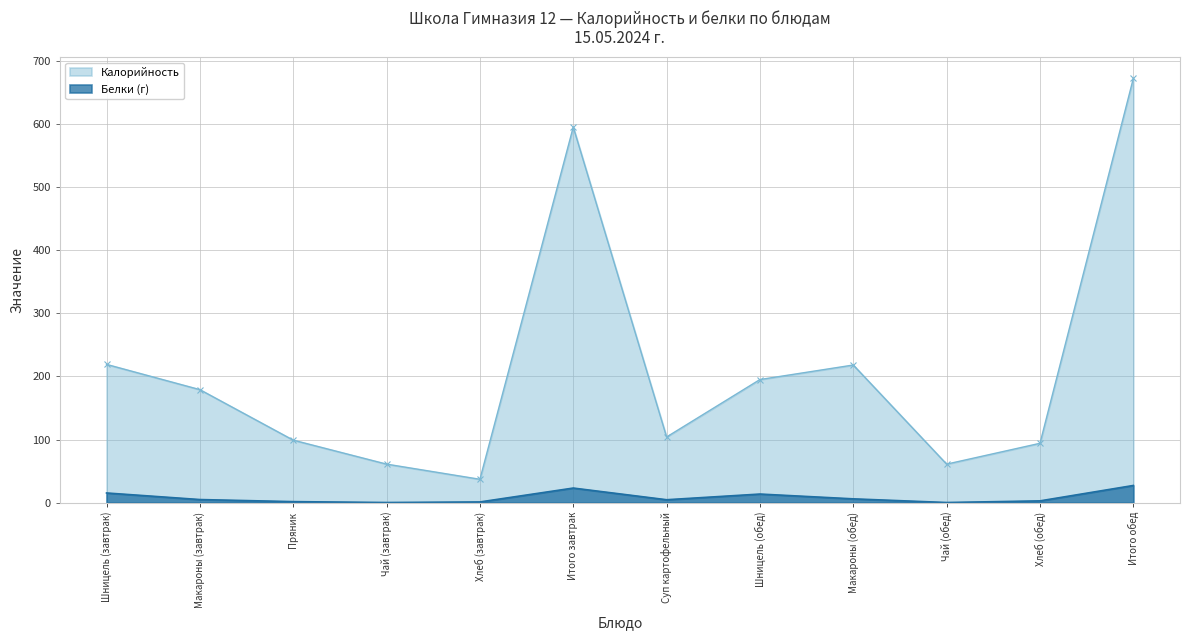

How many distinct data groups are displayed?

2